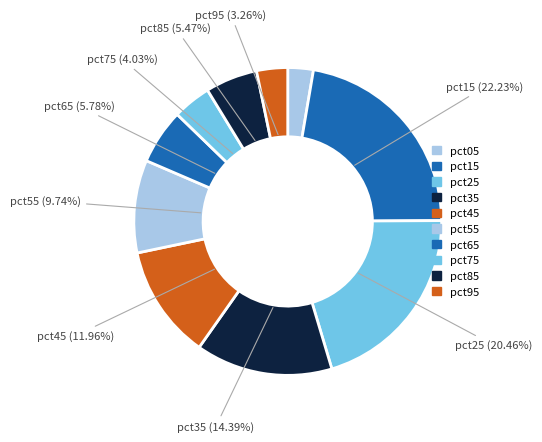

How many slices are in this pie chart?

10